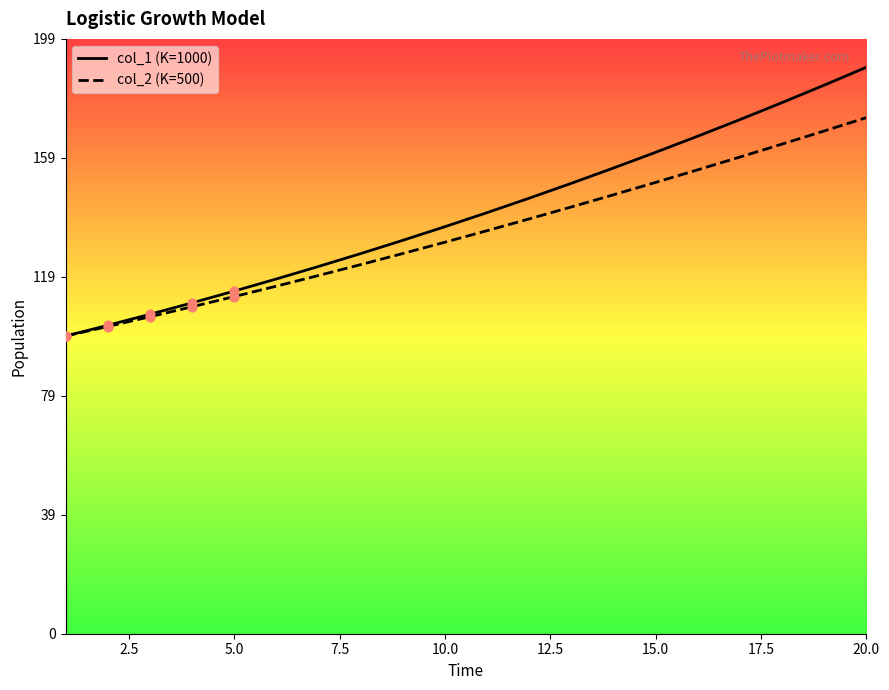

What is the total value across all series at 20.0?

363.7